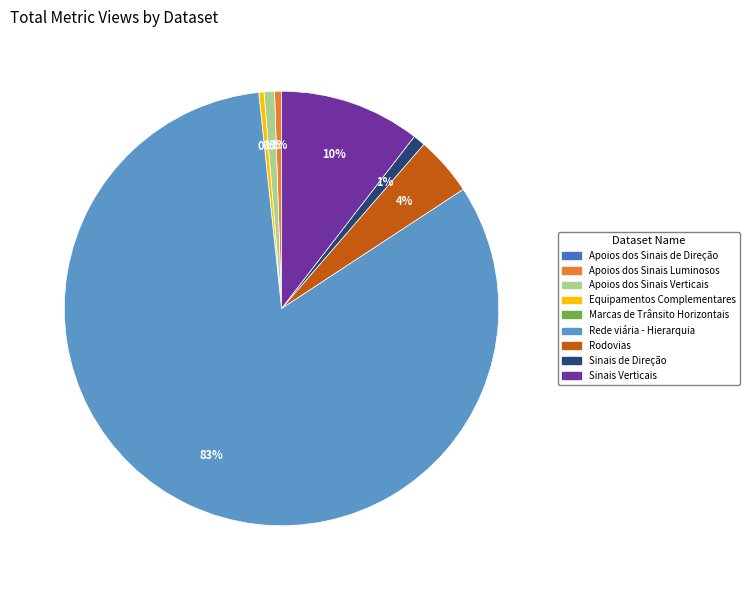

Does any single category account for the majority?

Yes